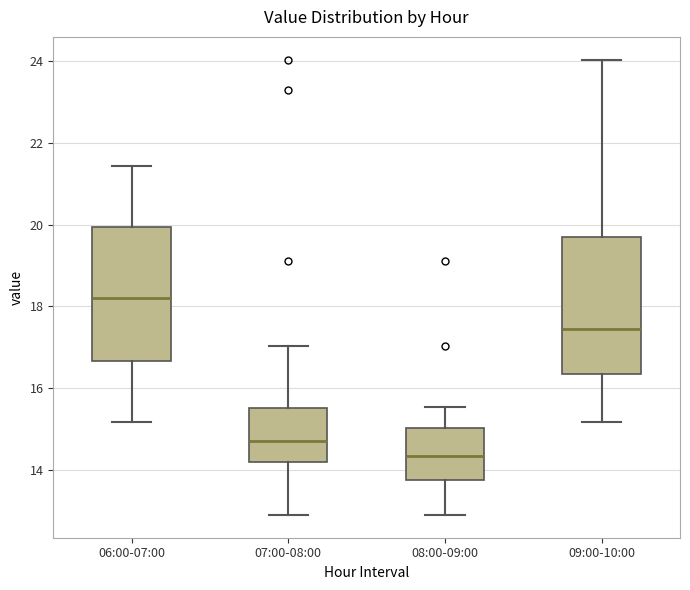

Reading left to right, transcribe this box plot: for each box, give where its median line is, the range the box spans, and where its two whiskers end, as read against the y-axis. The values are not printed on the chart, so give them approximately, as read against the axis.

06:00-07:00: median 18.2, box 16.6 to 20.0, whiskers 15.2 to 21.4
07:00-08:00: median 14.8, box 14.2 to 15.6, whiskers 13.0 to 17.0
08:00-09:00: median 14.4, box 13.8 to 15.0, whiskers 13.0 to 15.6
09:00-10:00: median 17.4, box 16.4 to 19.8, whiskers 15.2 to 24.0